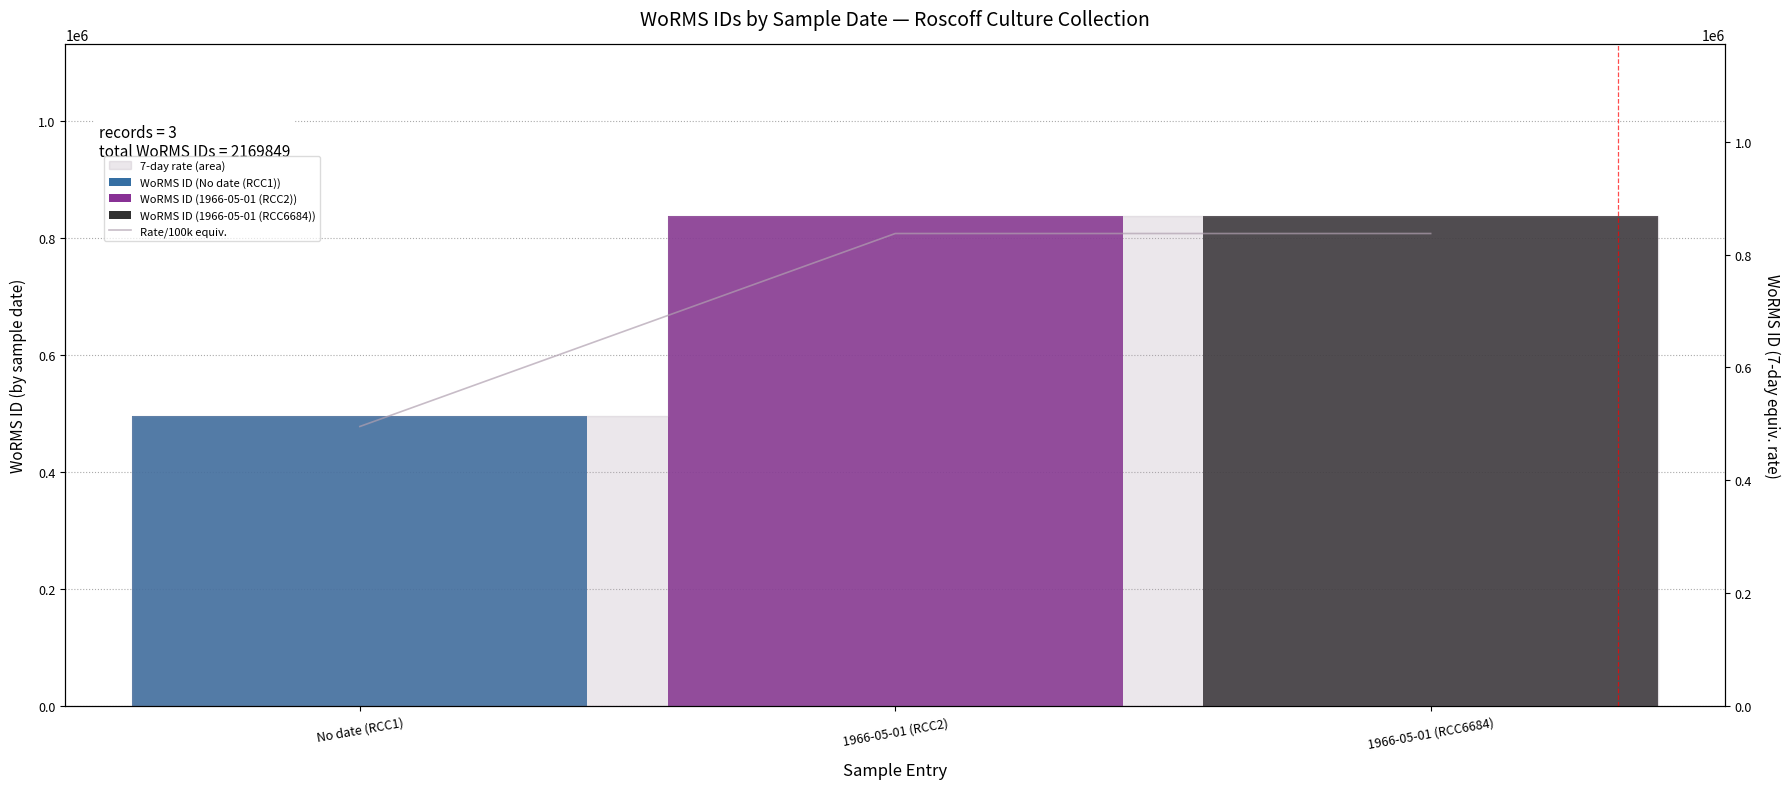

What is the sum of the values at 1966-05-01 (RCC2) and 1966-05-01 (RCC6684)?

1674402